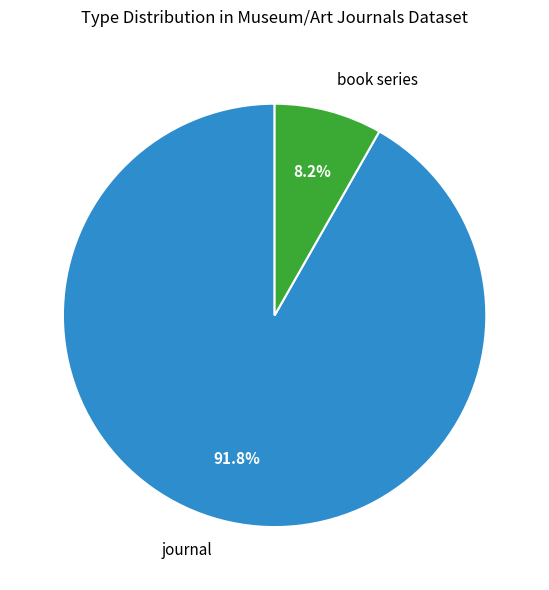

Which category has the biggest portion of the pie?

journal